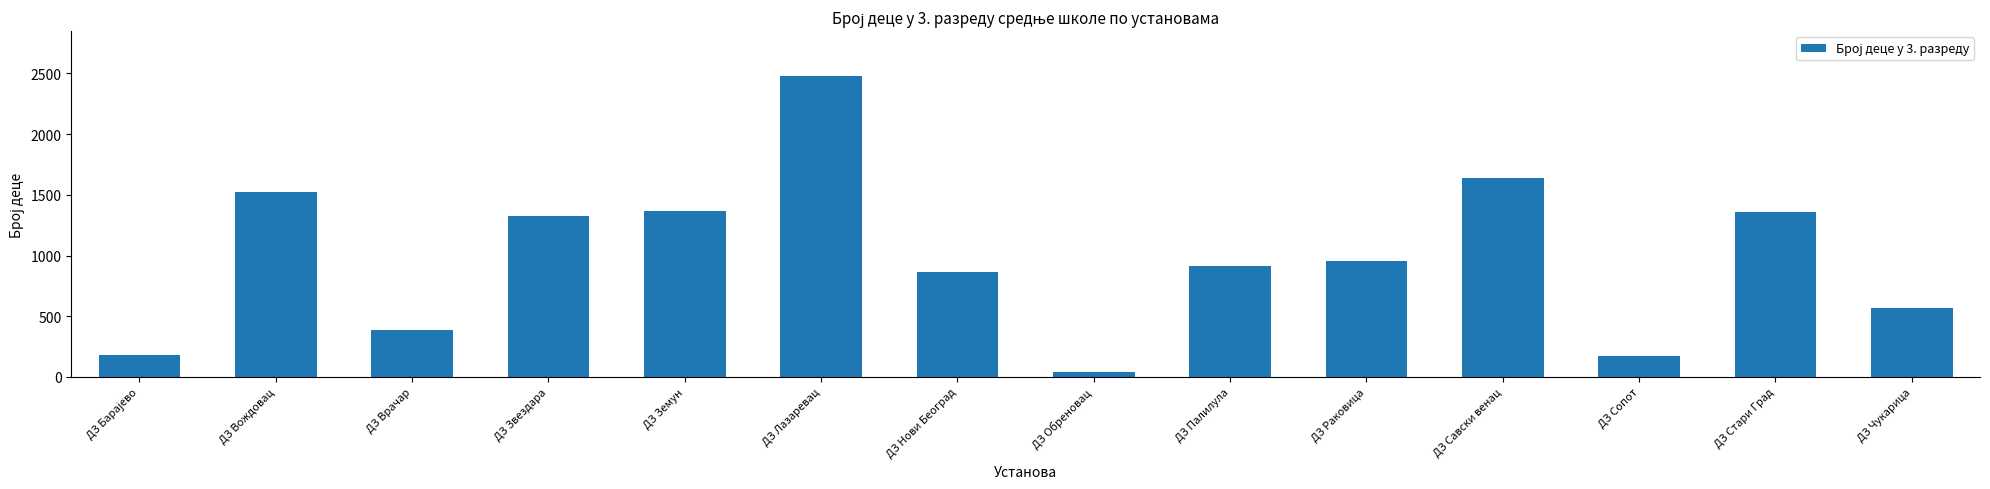

Is it true that the value at ДЗ Раковица is 1297?

False